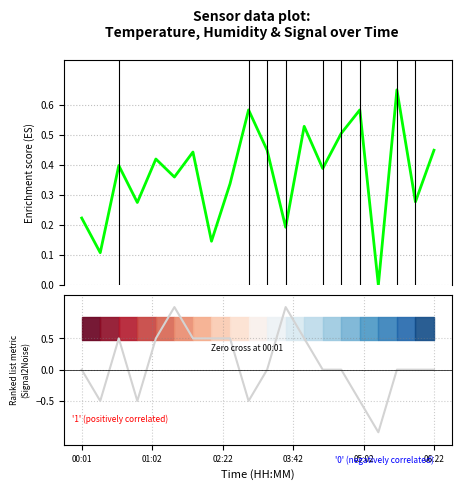

Reading right to left, transcribe all the data shown in this chart.

Enrichment profile: 0.4	0.3	0.7	0.0	0.6	0.5	0.4	0.5	0.2	0.4	0.6	0.3	0.1	0.4	0.4	0.4	0.3	0.4	0.1	0.2
Ranking metric scores: 0.0	0.0	0.0	-1.0	-0.5	0.0	0.0	0.5	1.0	0.0	-0.5	0.5	0.5	0.5	1.0	0.5	-0.5	0.5	-0.5	0.0